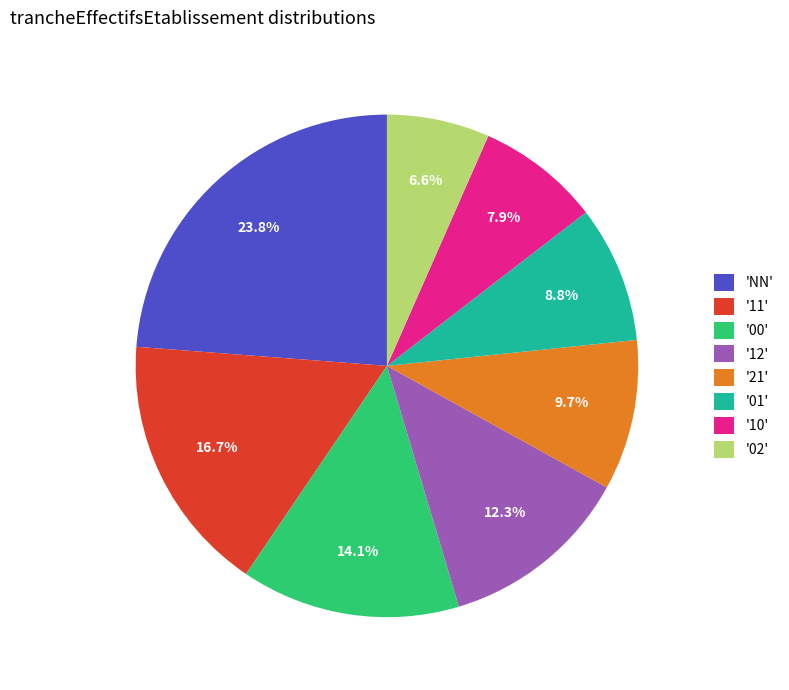

Combined, do '10' and '01' account for over 50%?

No